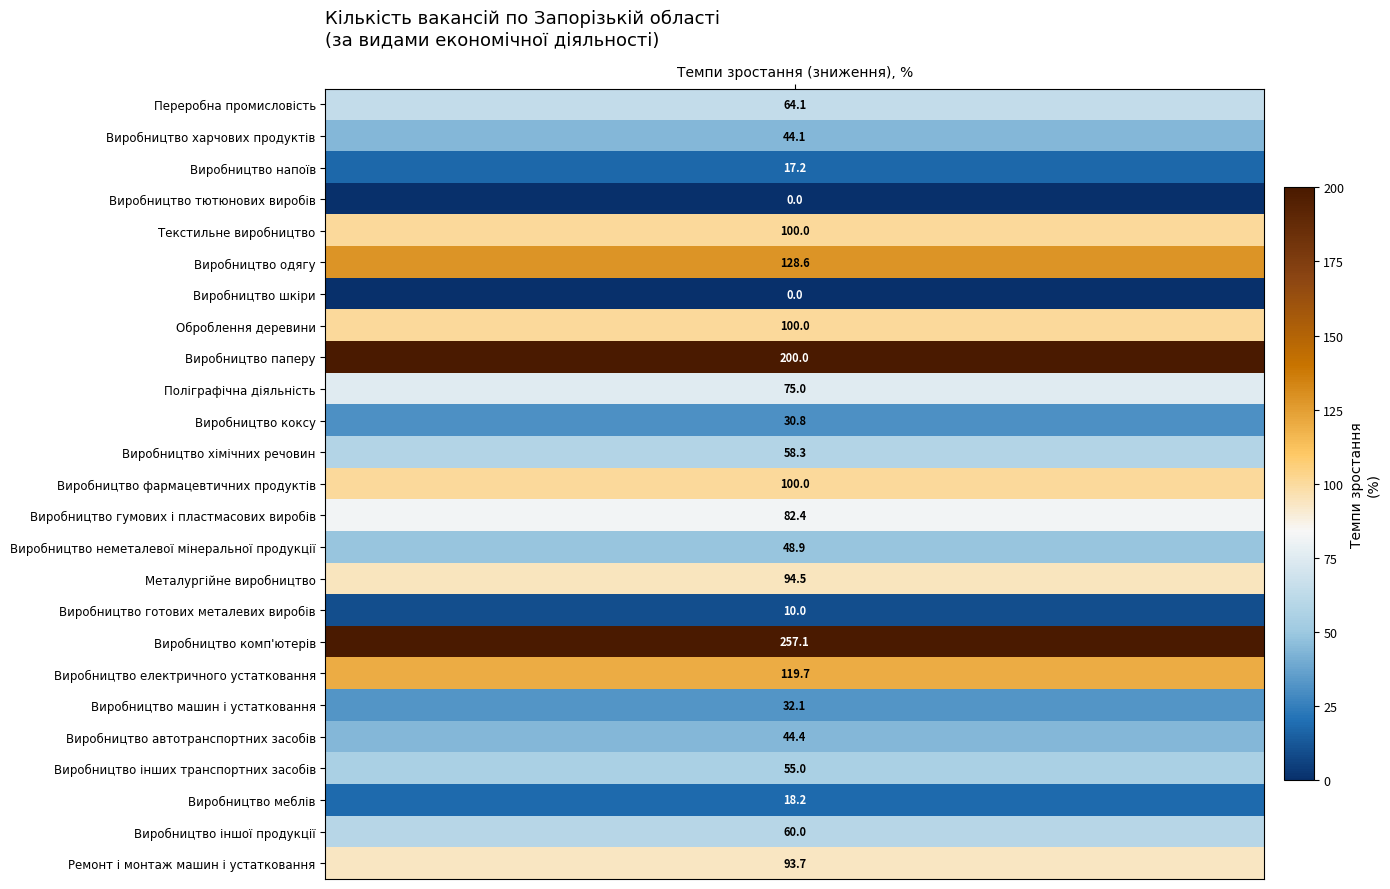

True or false: the data shows -158.0 at Виробництво тютюнових виробів.

False